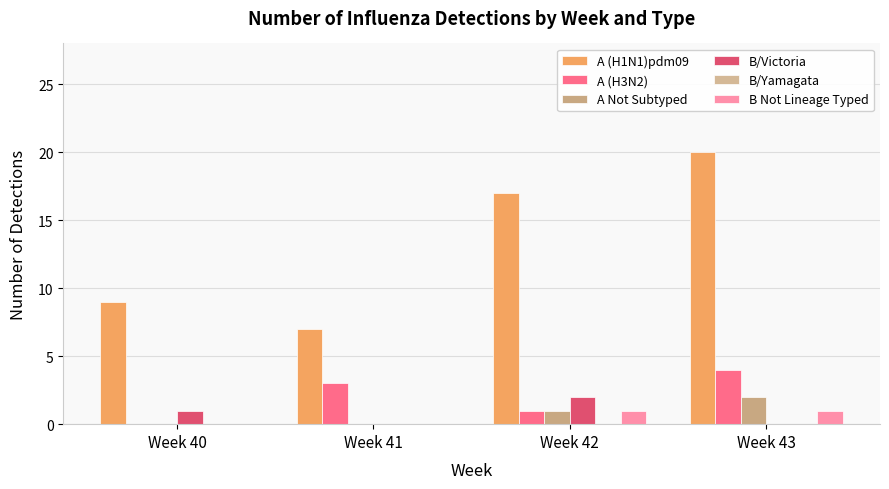

How many groups of bars are there?

4